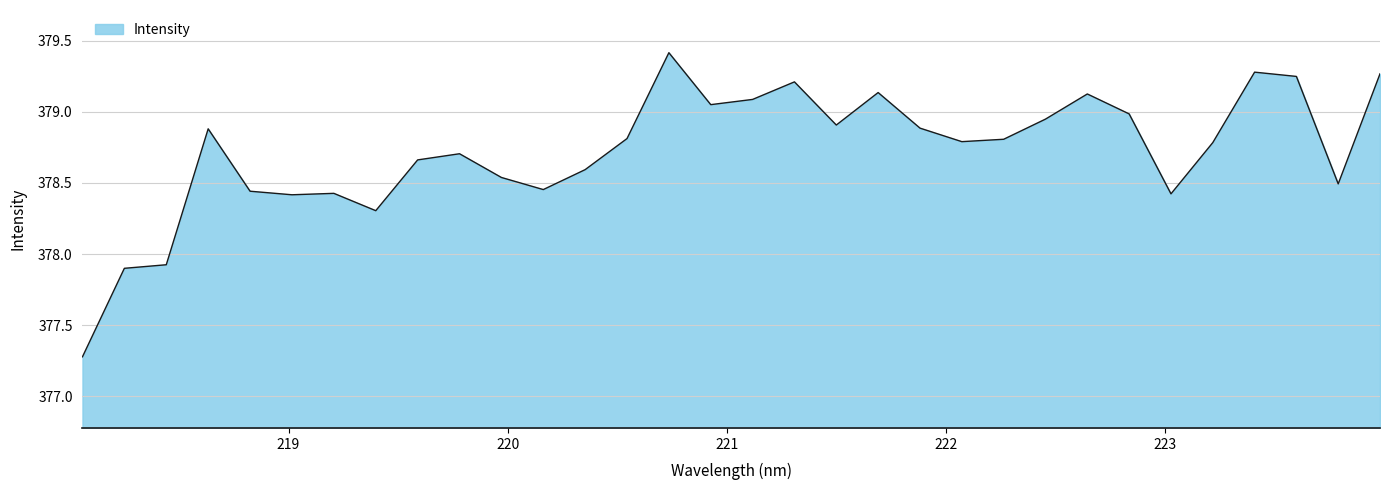

What is the maximum value shown in the chart?

379.4